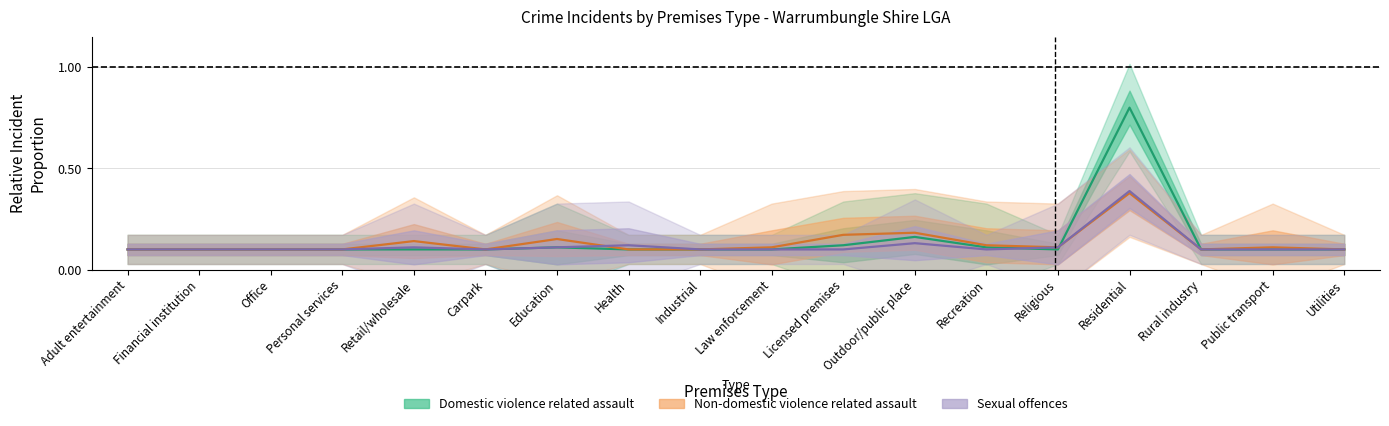

Count the number of data series in this chart.

3